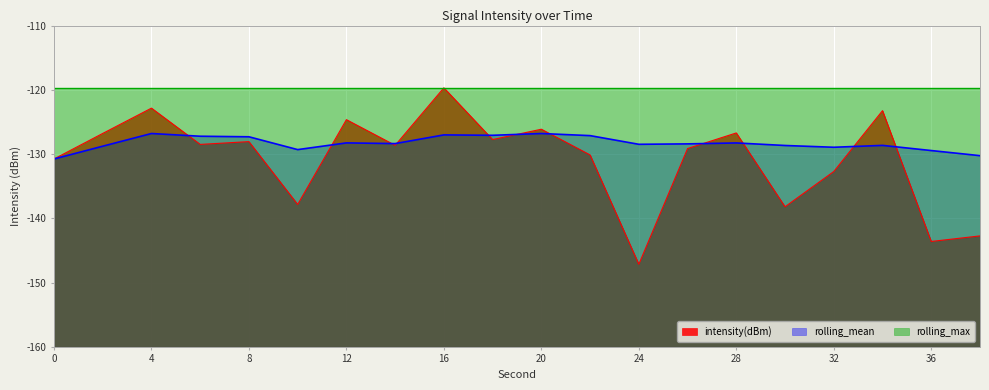

List the series in order of their overall mean, highest first.

rolling_max, rolling_mean, intensity(dBm)